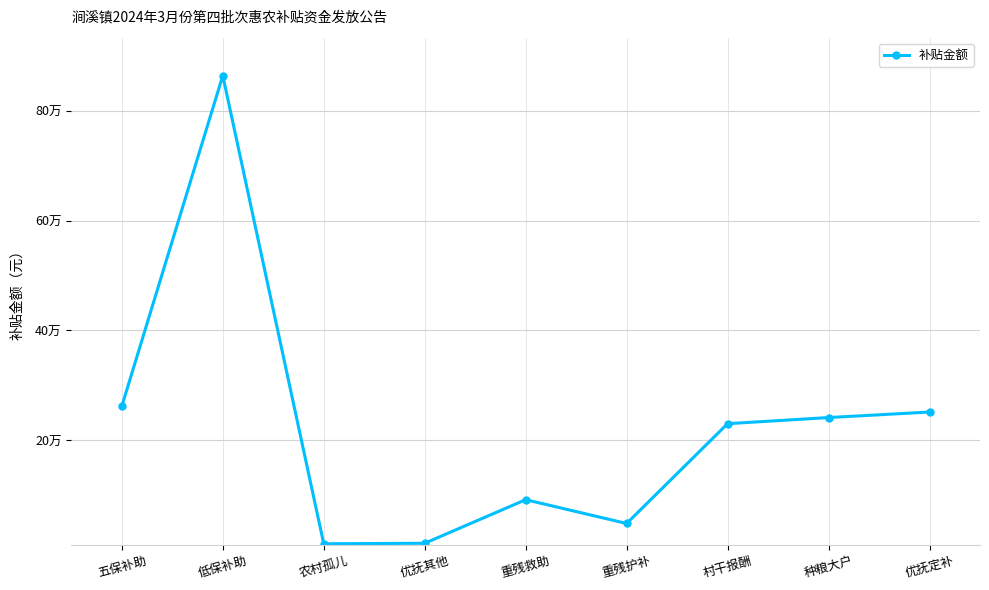

Does the chart display data point markers on the line(s)?

Yes